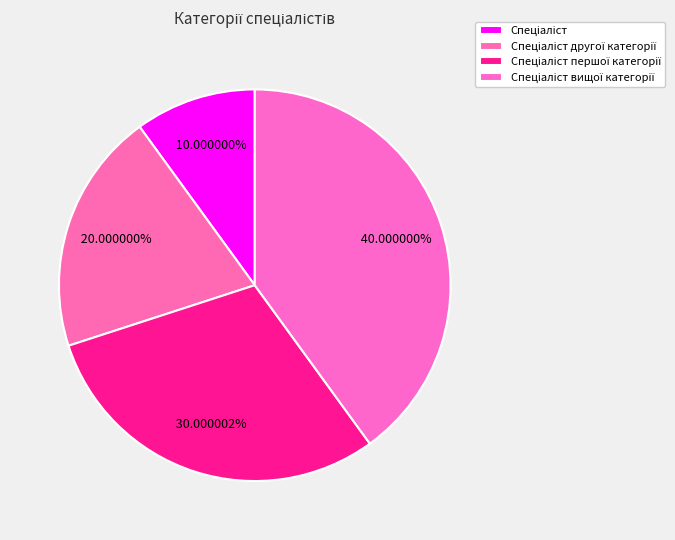

How many slices are in this pie chart?

4